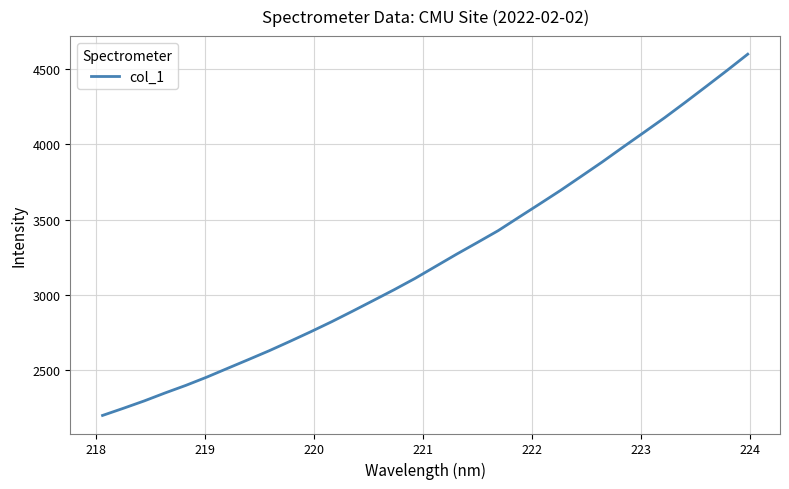

What is the difference between the maximum and minimum values?

2396.0